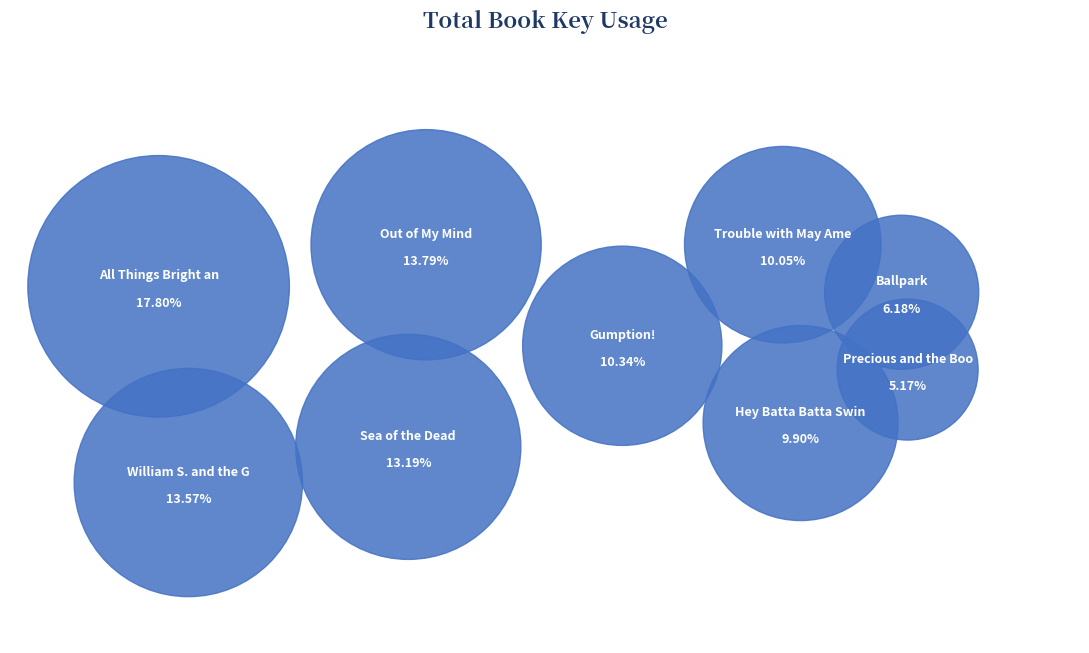

Is the sum of Precious and the Boo Hag and Hey Batta Batta Swing! greater than half?

No